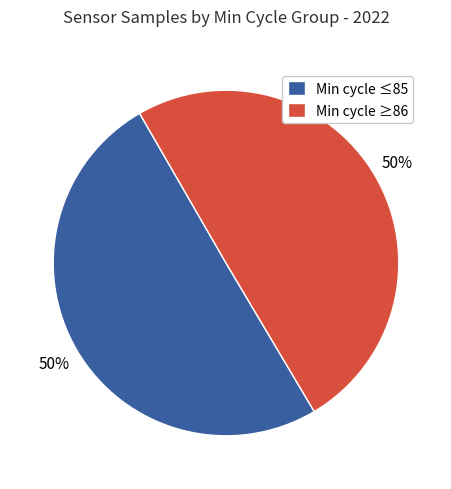

The Min cycle ≤85 slice represents 44% of the pie. True or false?

False